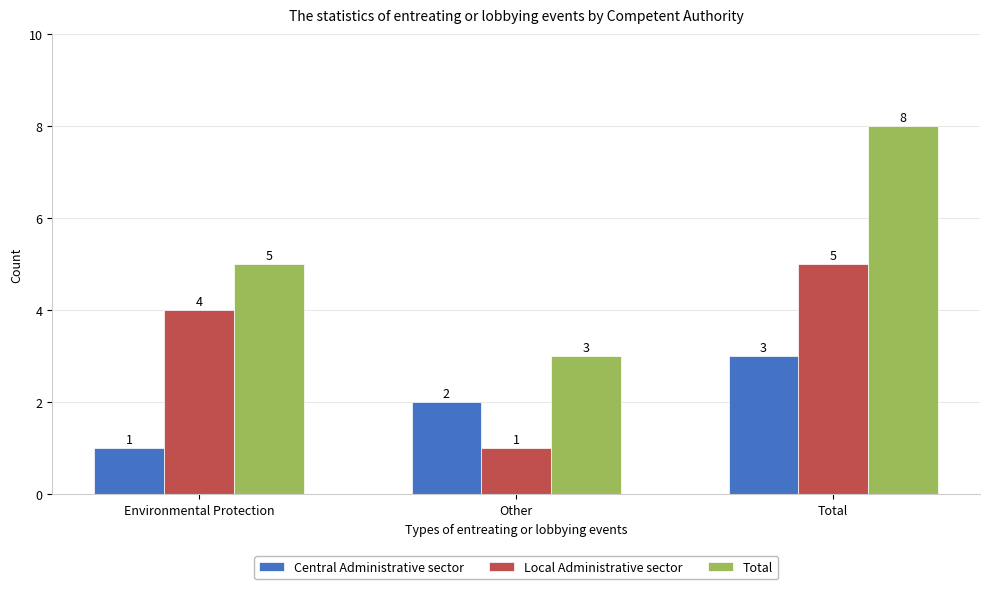

Are the bars horizontal?

No